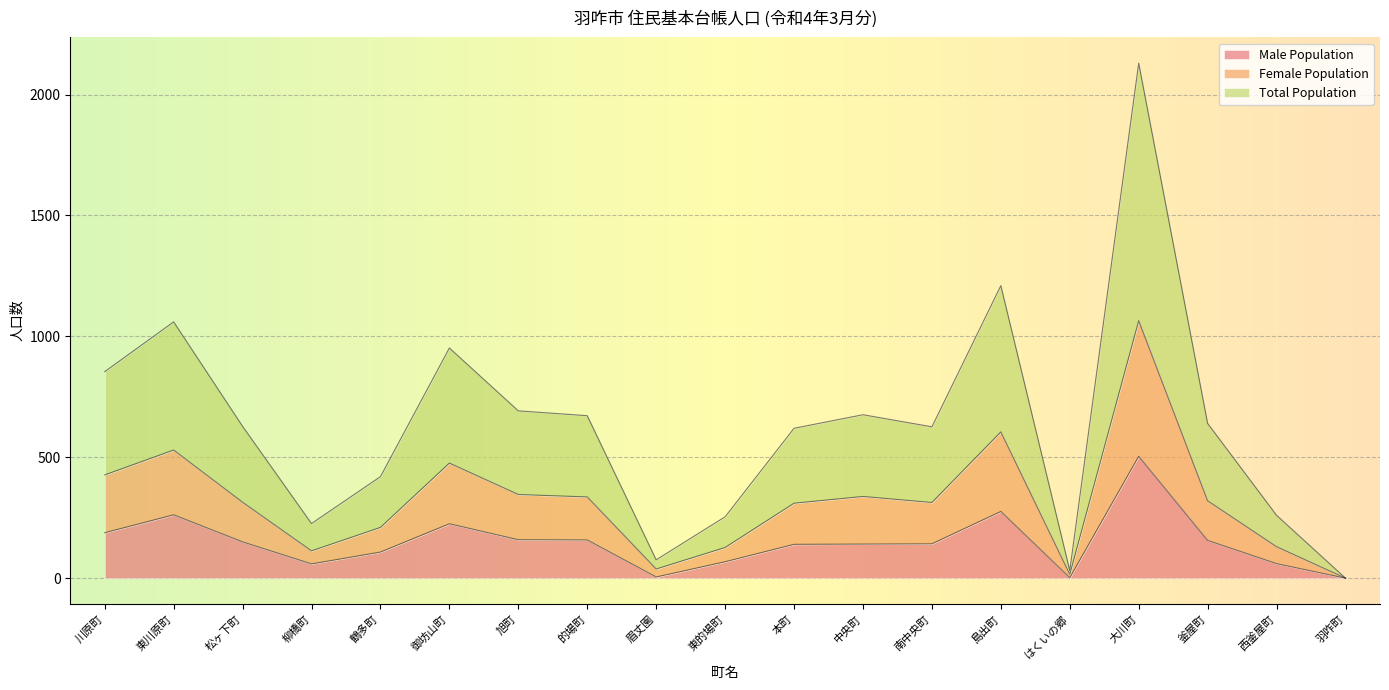

Is it true that Male Population equals 225 at 御坊山町?

True